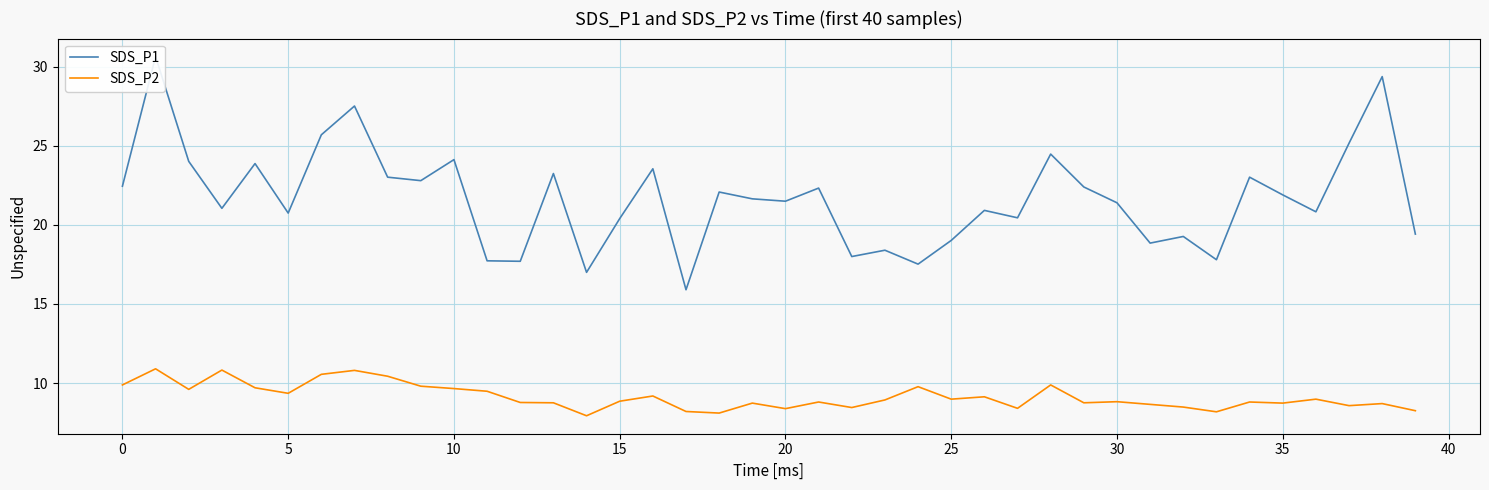

True or false: SDS_P2 and SDS_P1 cross at least once.

False